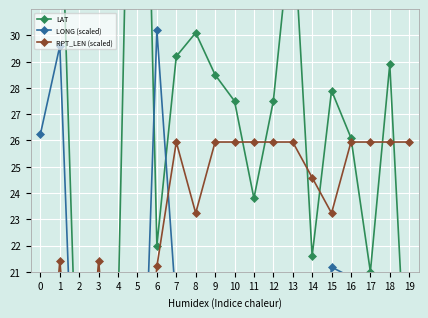

What is the maximum value shown in the chart?

54.0